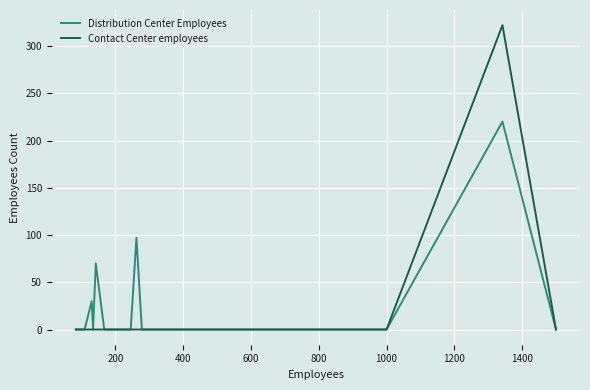

List the series in order of their peak value, highest first.

Contact Center employees, Distribution Center Employees